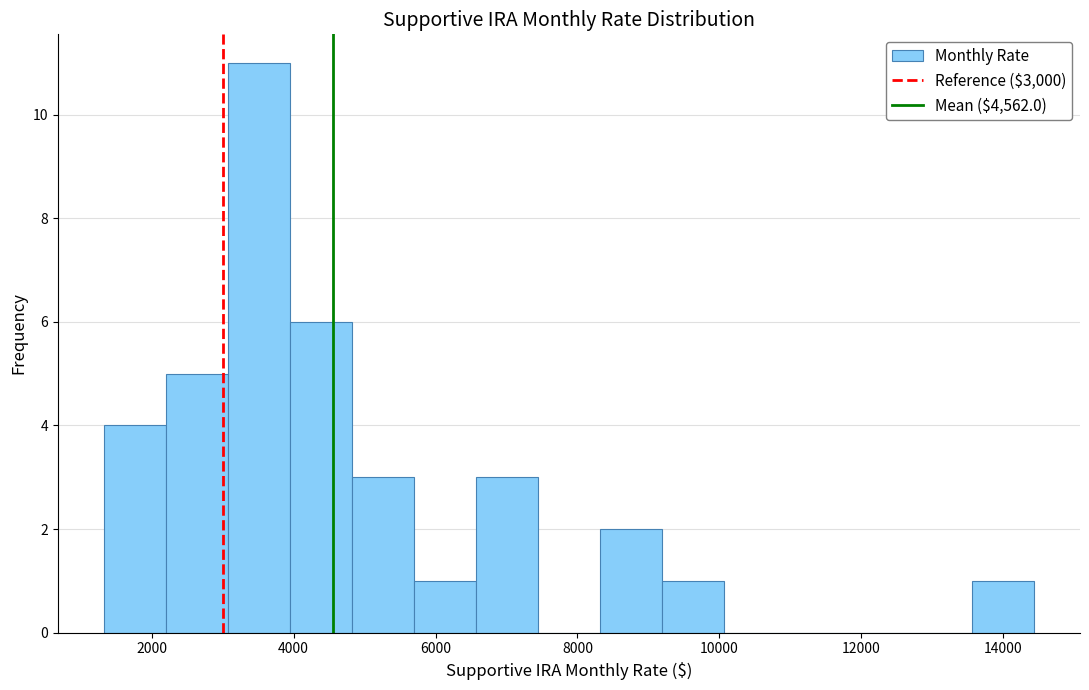

What is the height of the bar covering 5600 to 6600 on the x-axis? Neither the bar edges nor the heights are printed on the chart, so give them approximately, as read against the axes.

1